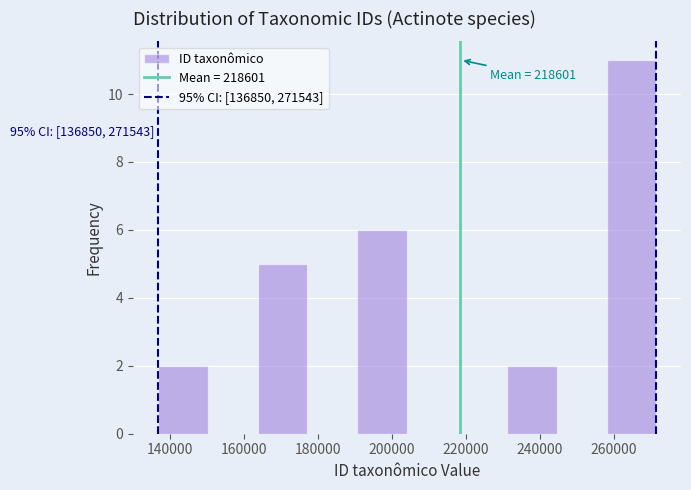

Which range on the x-axis has the tallest bar?

258000 to 272000